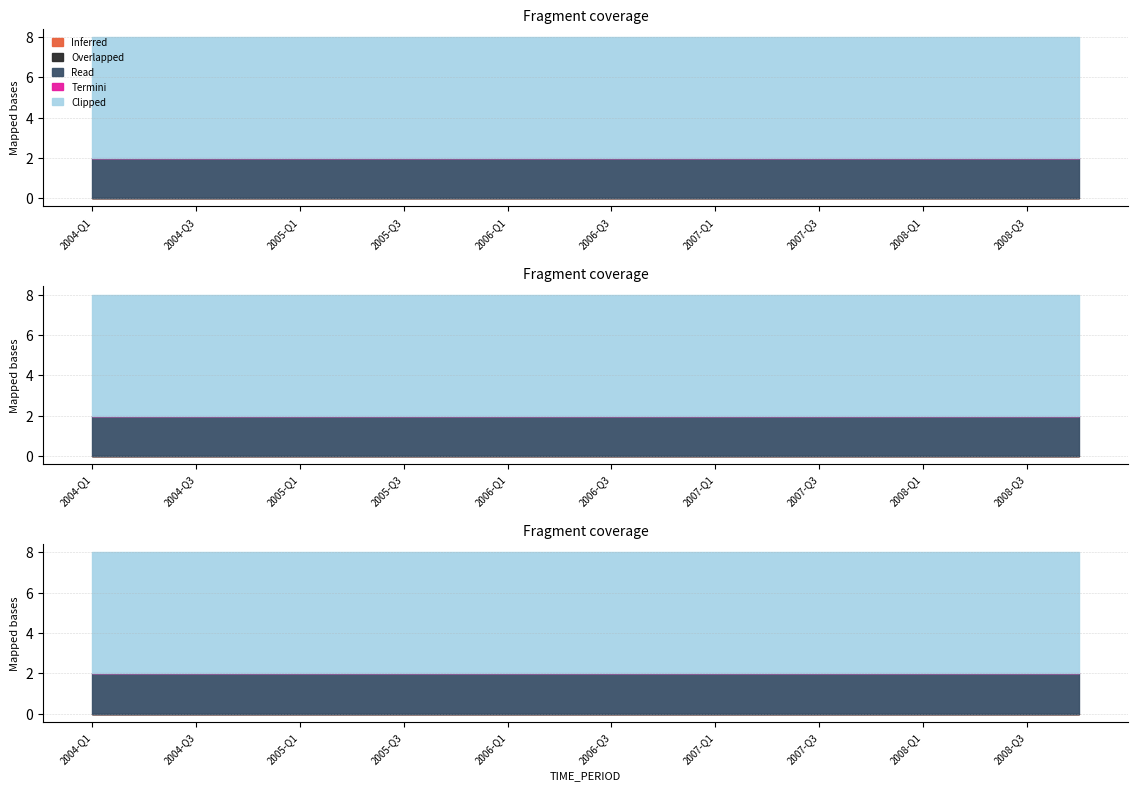

True or false: Read has more than 0 points higher than both neighbors.

False